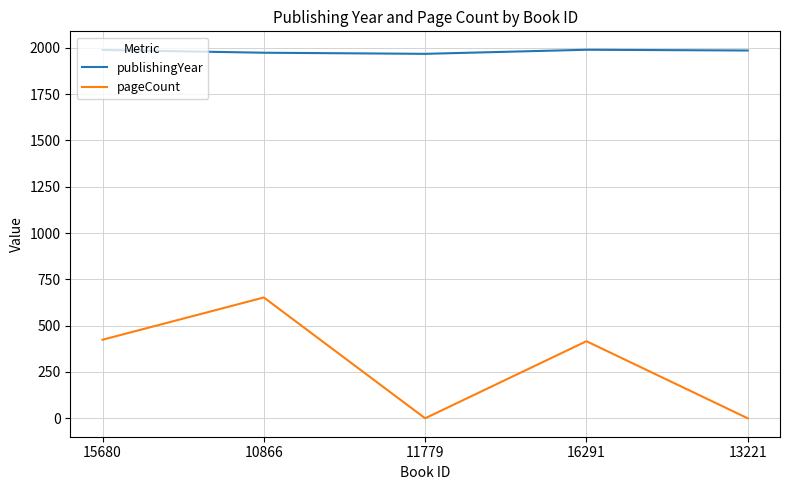

What is the total value across all series at 16291?

2405